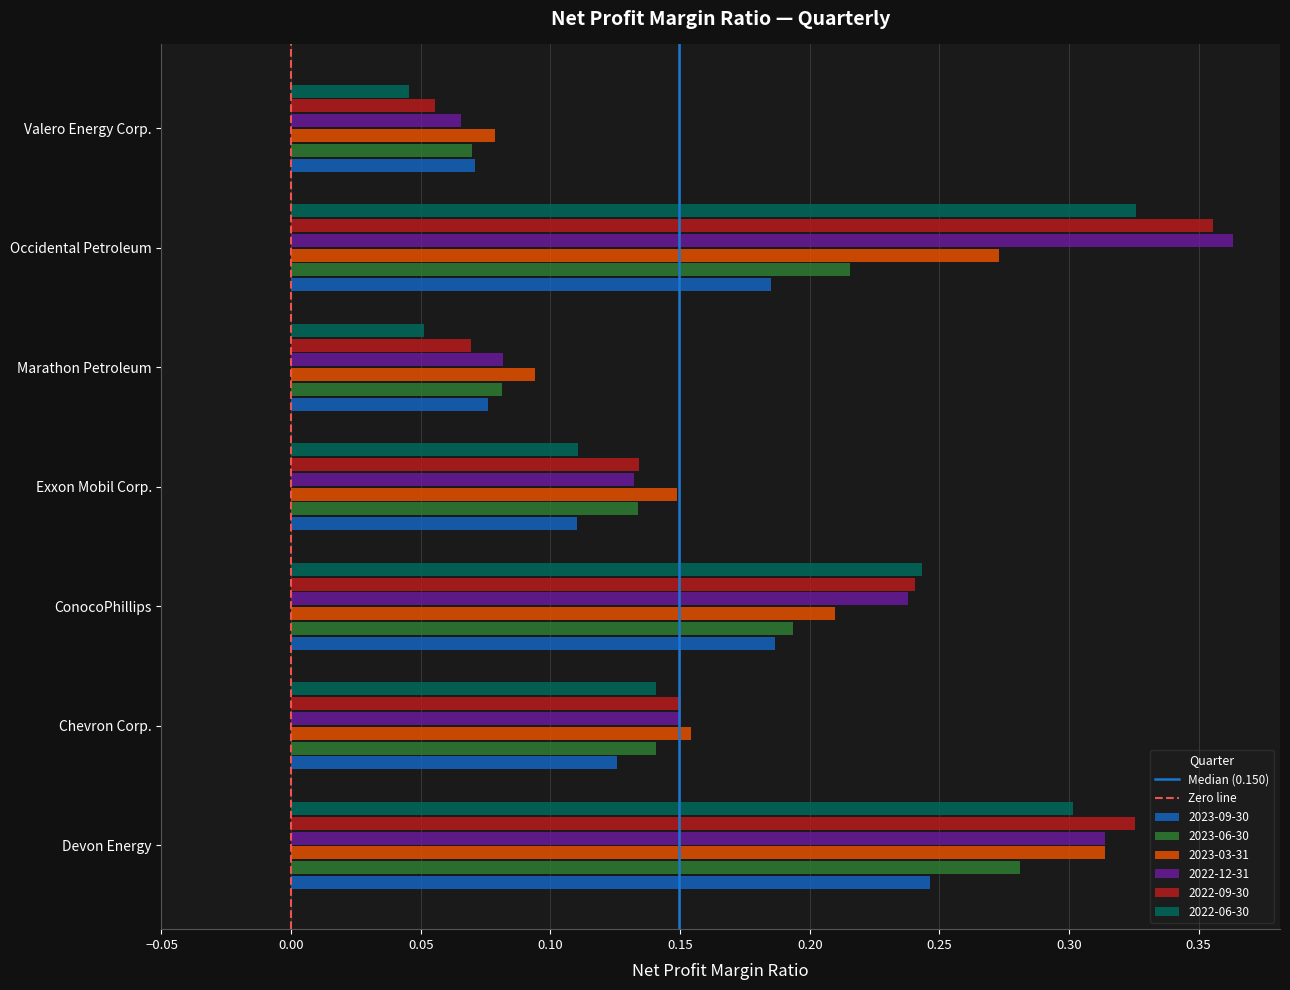

Which series changed the most between Exxon Mobil Corp. and Occidental Petroleum?

2022-12-31